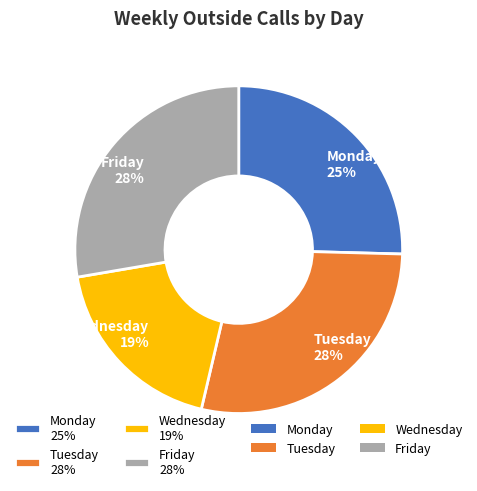

Which category has the smallest portion of the pie?

Wednesday 19%